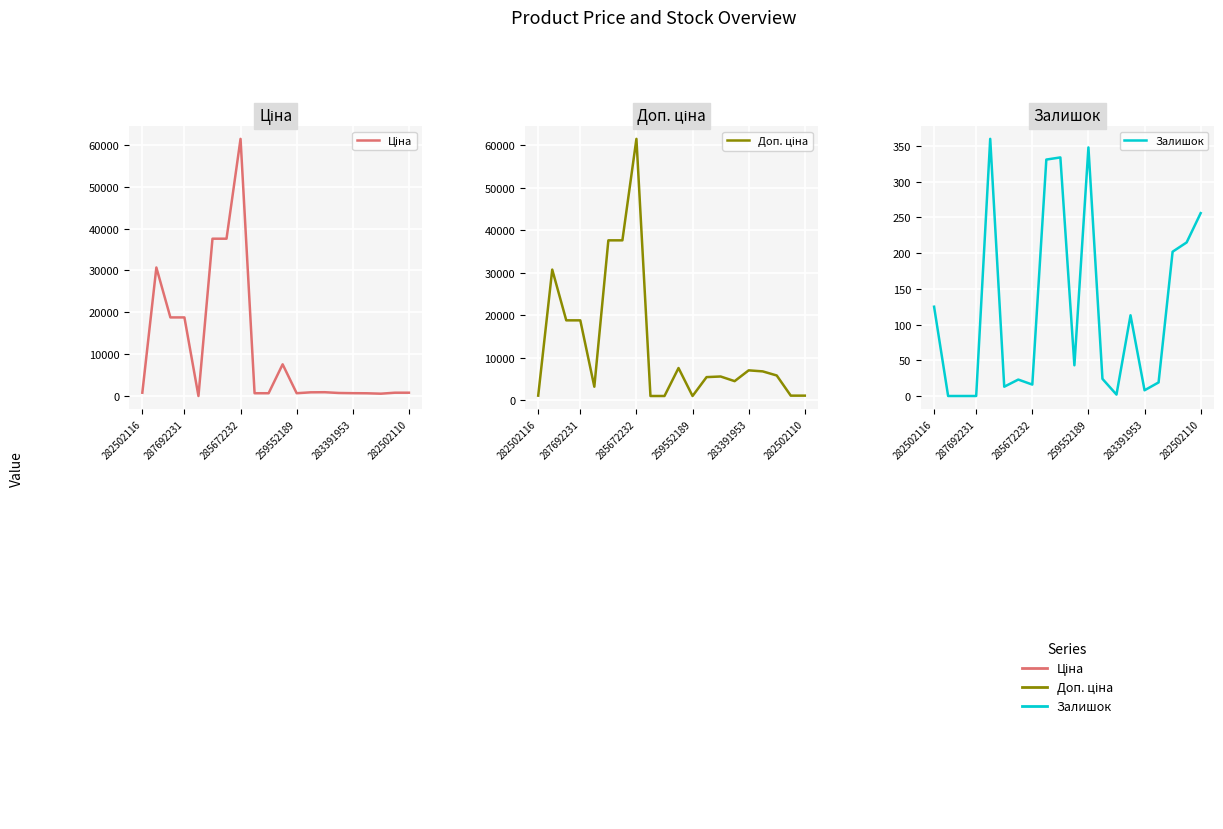

Count the number of categories in the chart.

20